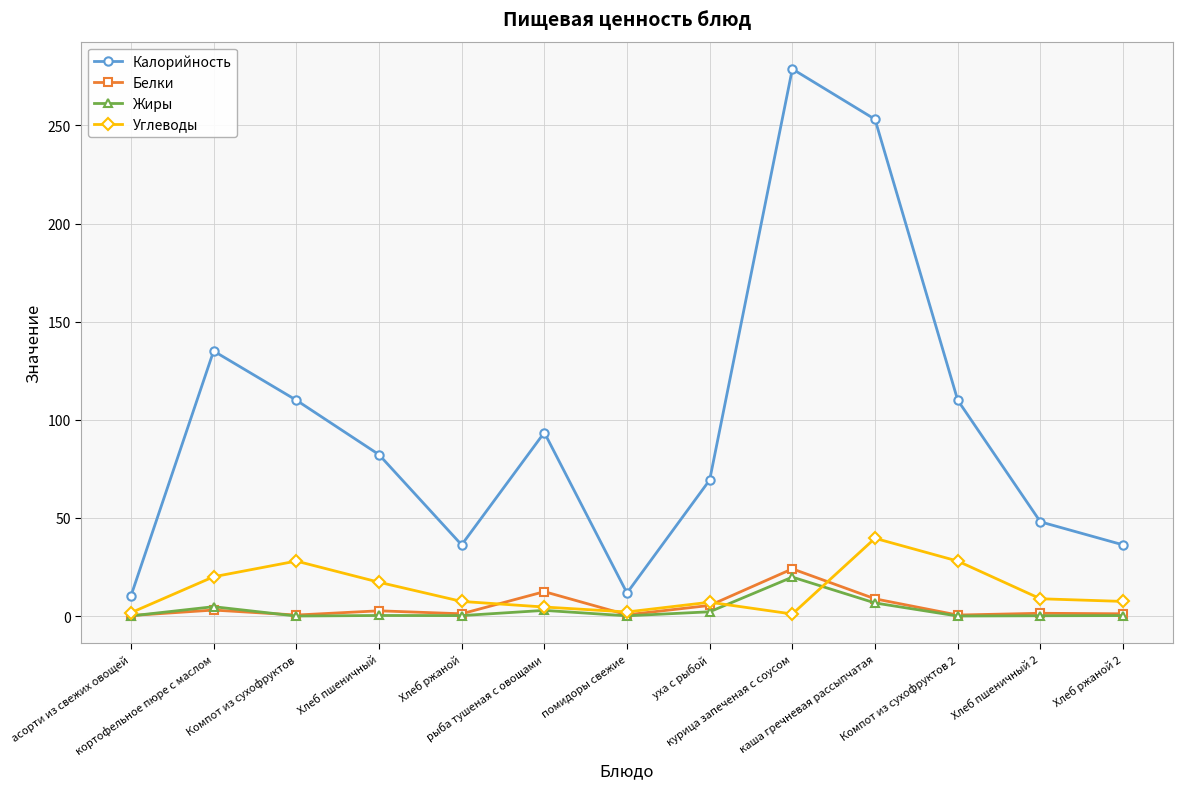

True or false: Калорийность has more than 0 interior local peaks.

True